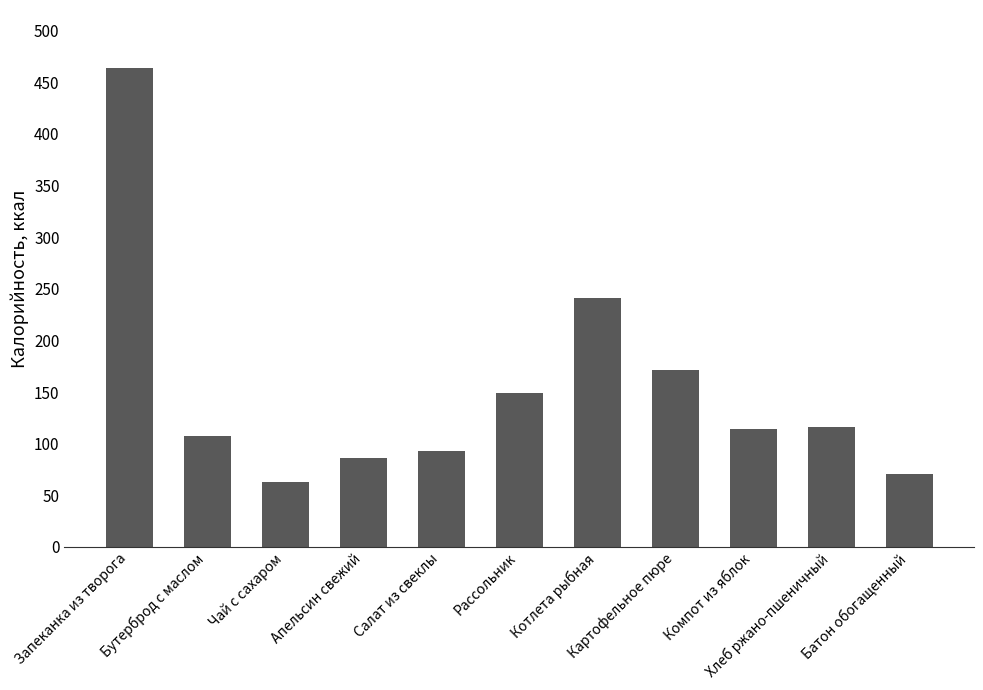

The value at Апельсин свежий is 28.9. True or false?

False